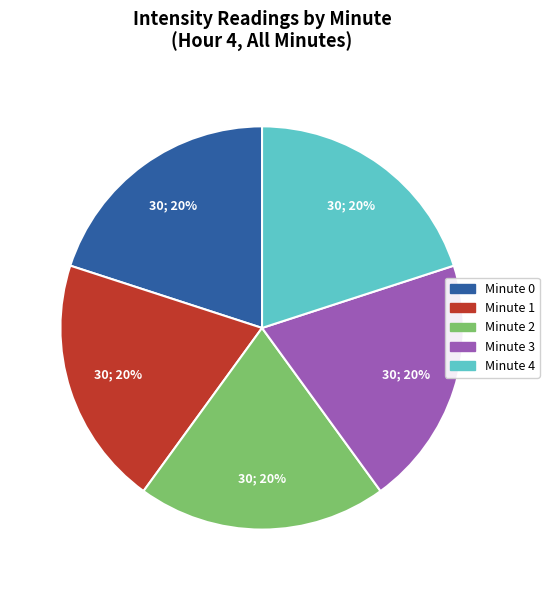

Combined, do Minute 2 and Minute 1 account for over 50%?

No